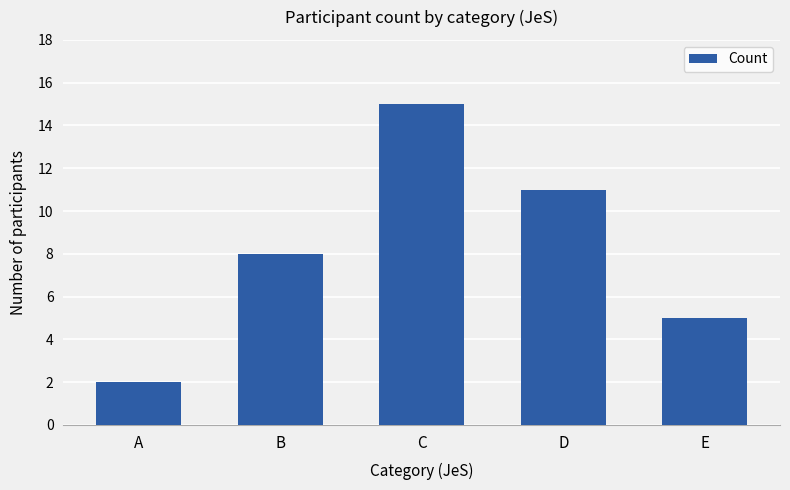

What is the ratio of the value at B to the value at E?

1.6